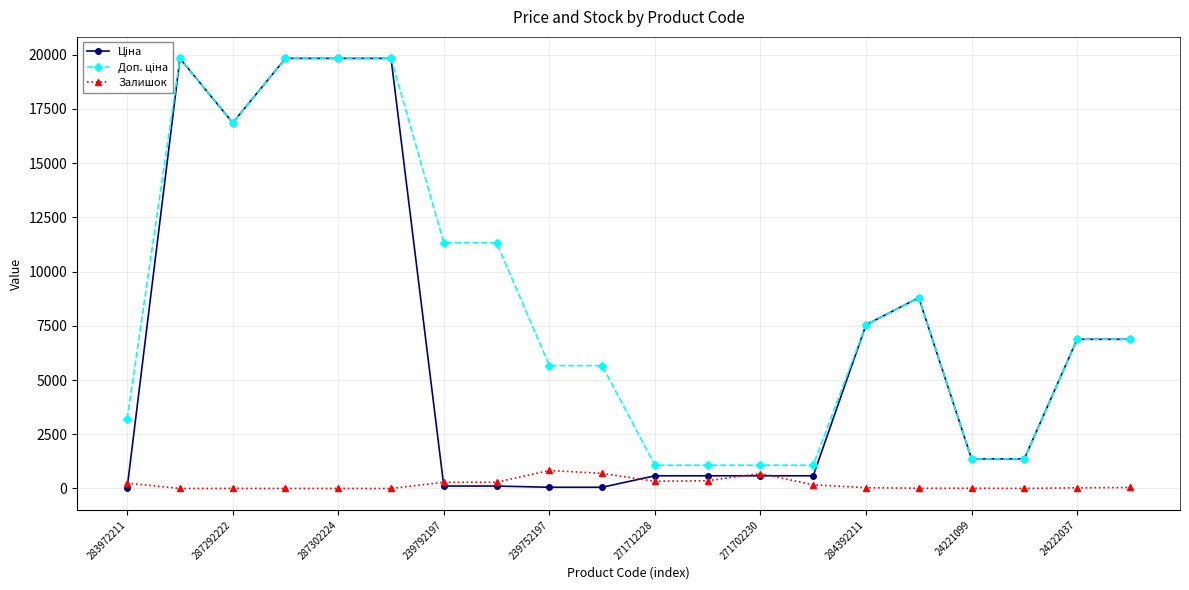

The Ціна series shows 401.0 at 13. True or false?

False